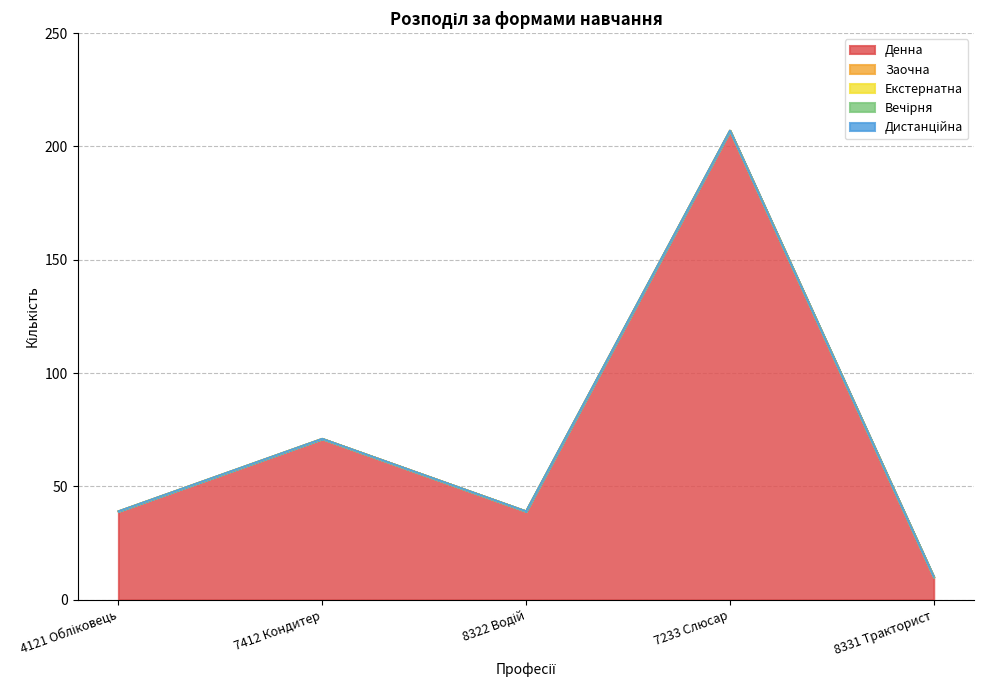

How many lines are shown in the chart?

5